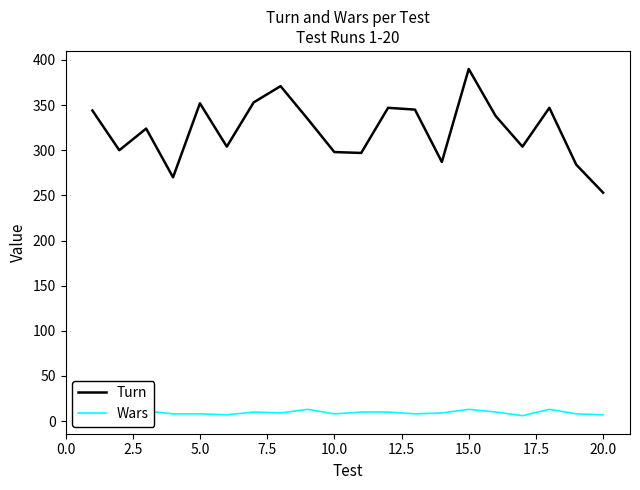

Rank the series by their average value, from lowest to highest.

Wars, Turn